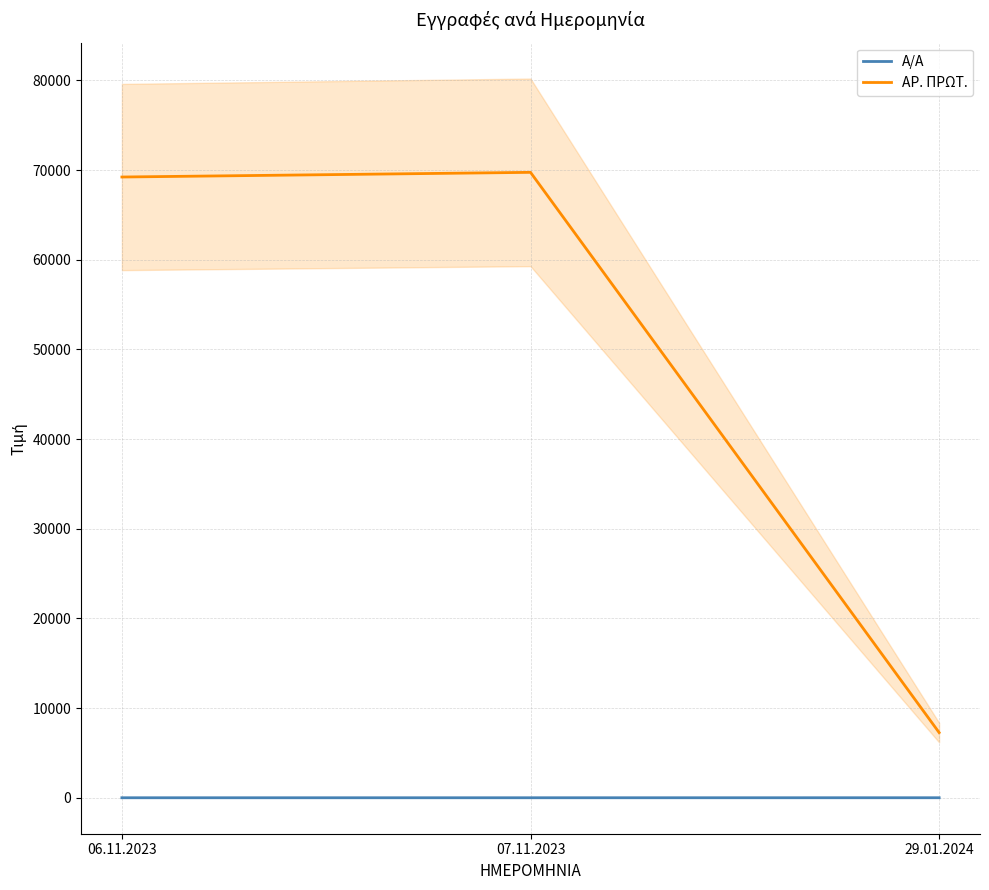

What is the label of the 2nd point from the left?

07.11.2023